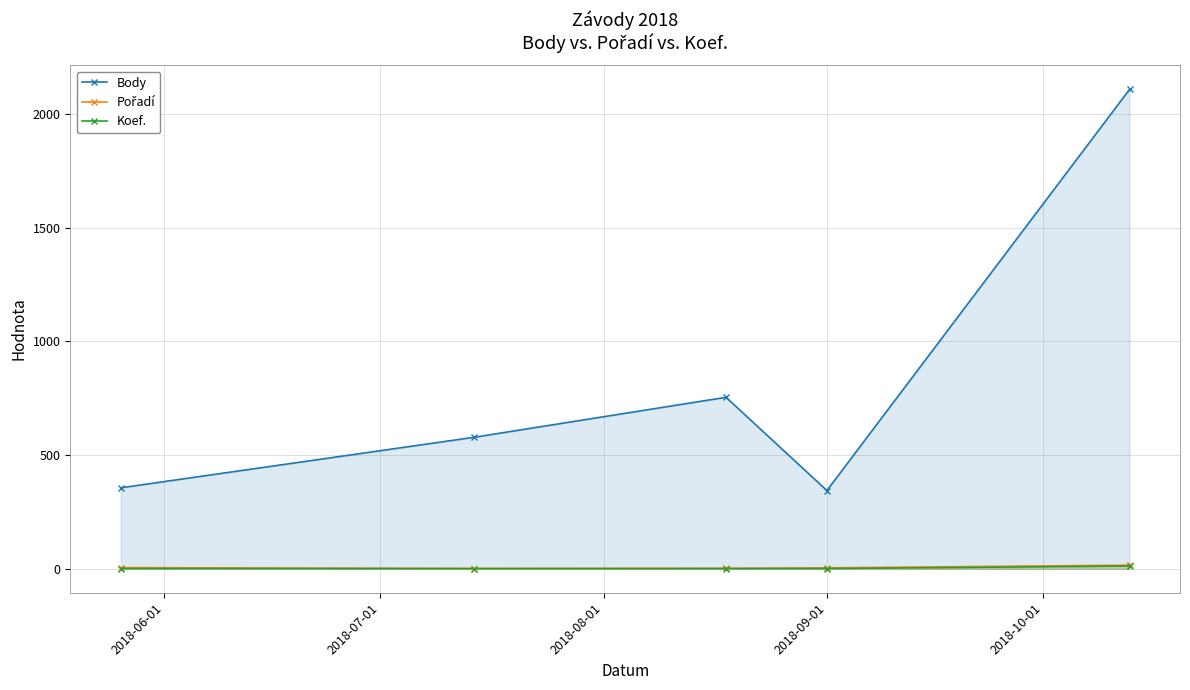

Which series has the largest total across all categories?

Body